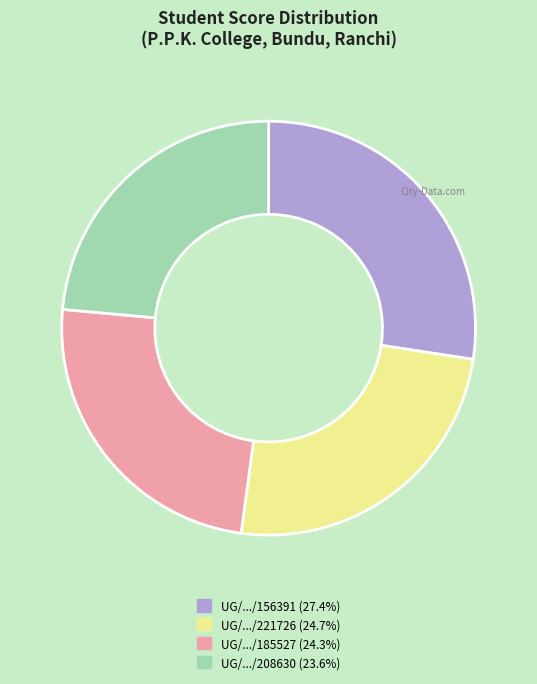

Does any single category account for the majority?

No